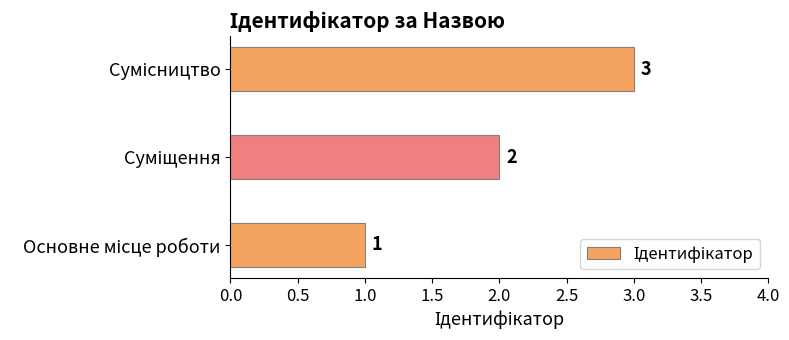

What is the maximum value shown in the chart?

3